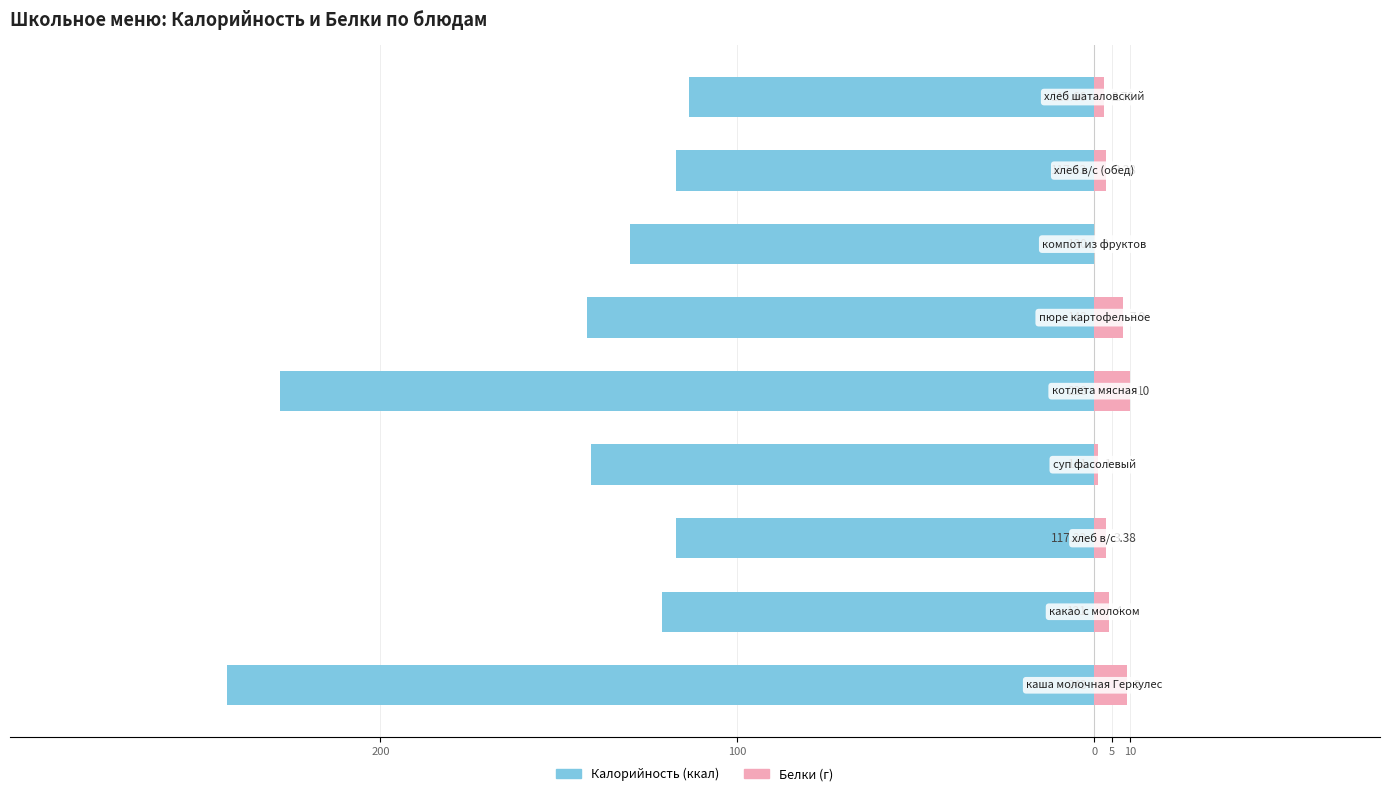

The Белки series shows 2.3 at 5. True or false?

False